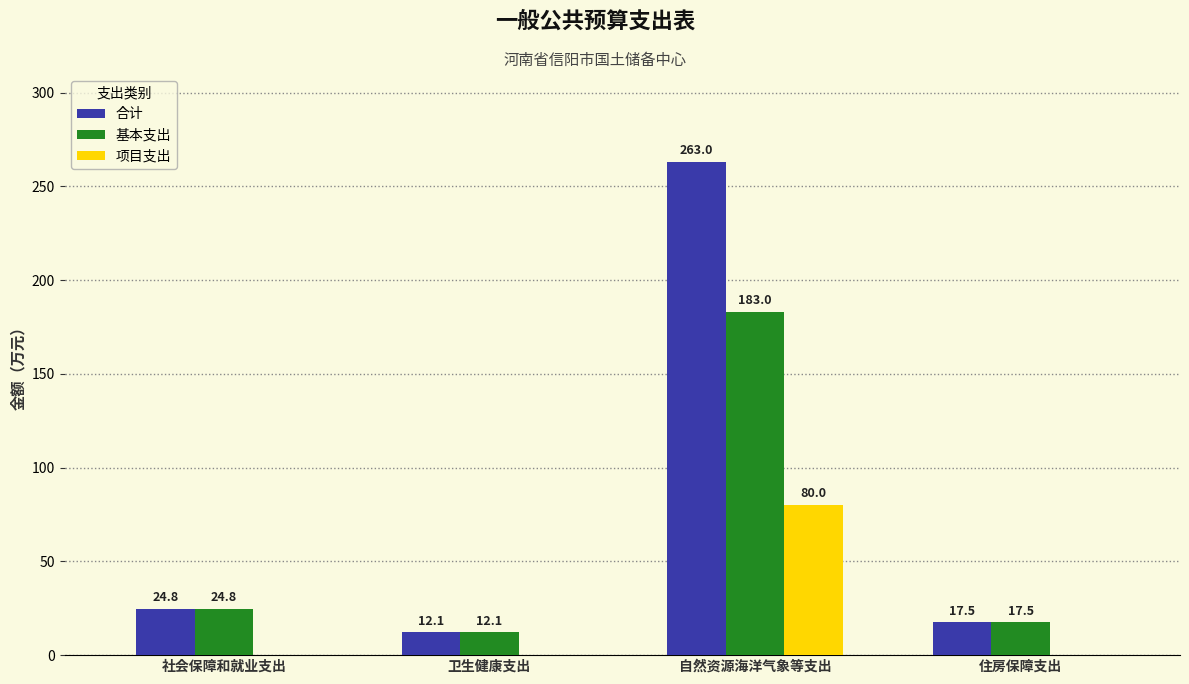

What is the average value of the 项目支出 series?

20.0